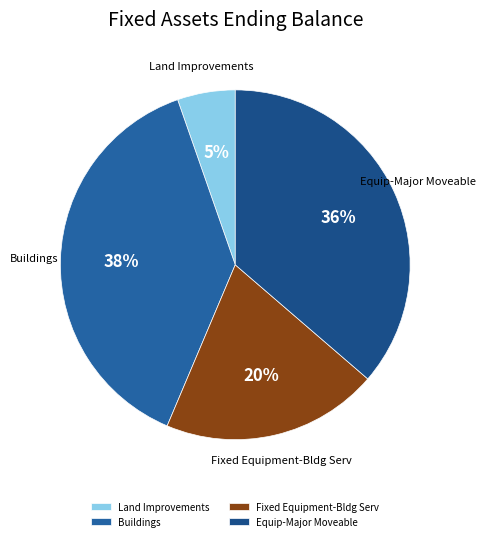

Between Fixed Equipment-Bldg Serv and Equip-Major Moveable, which is larger?

Equip-Major Moveable